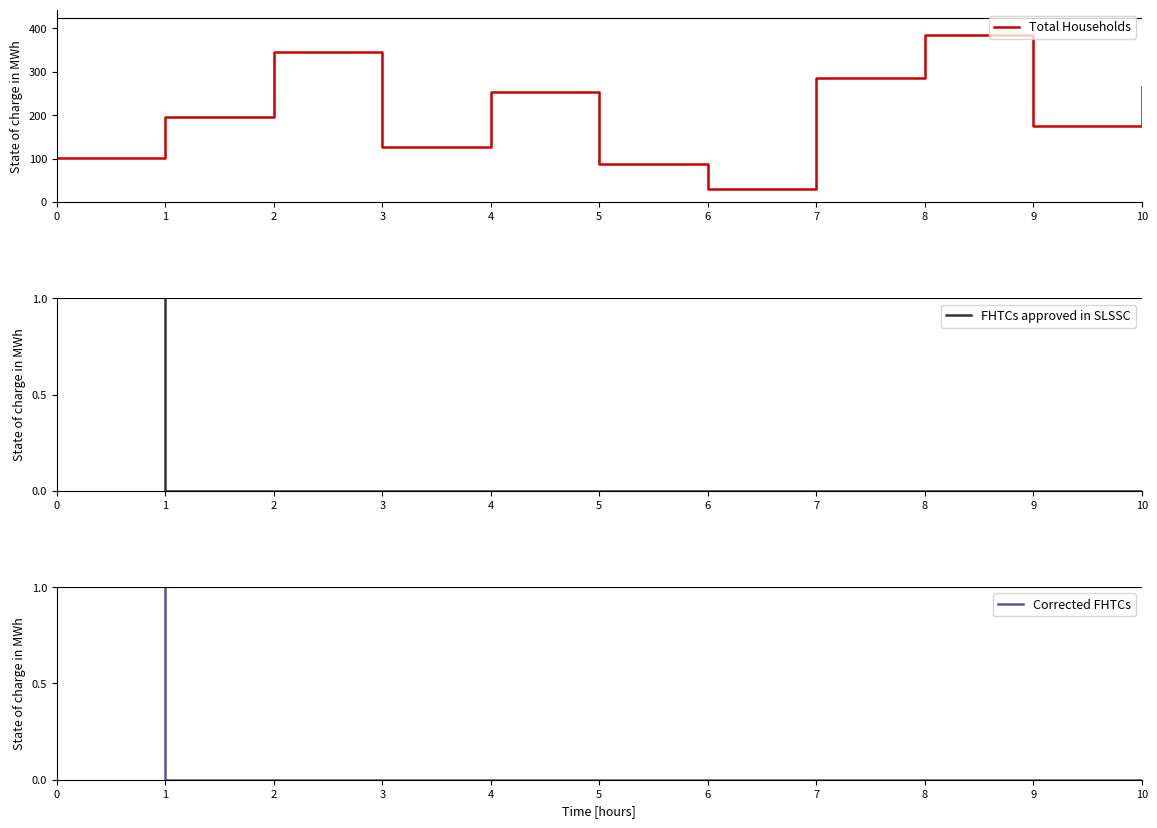

Which series has the widest spread of values?

FHTCs approved in SLSSC